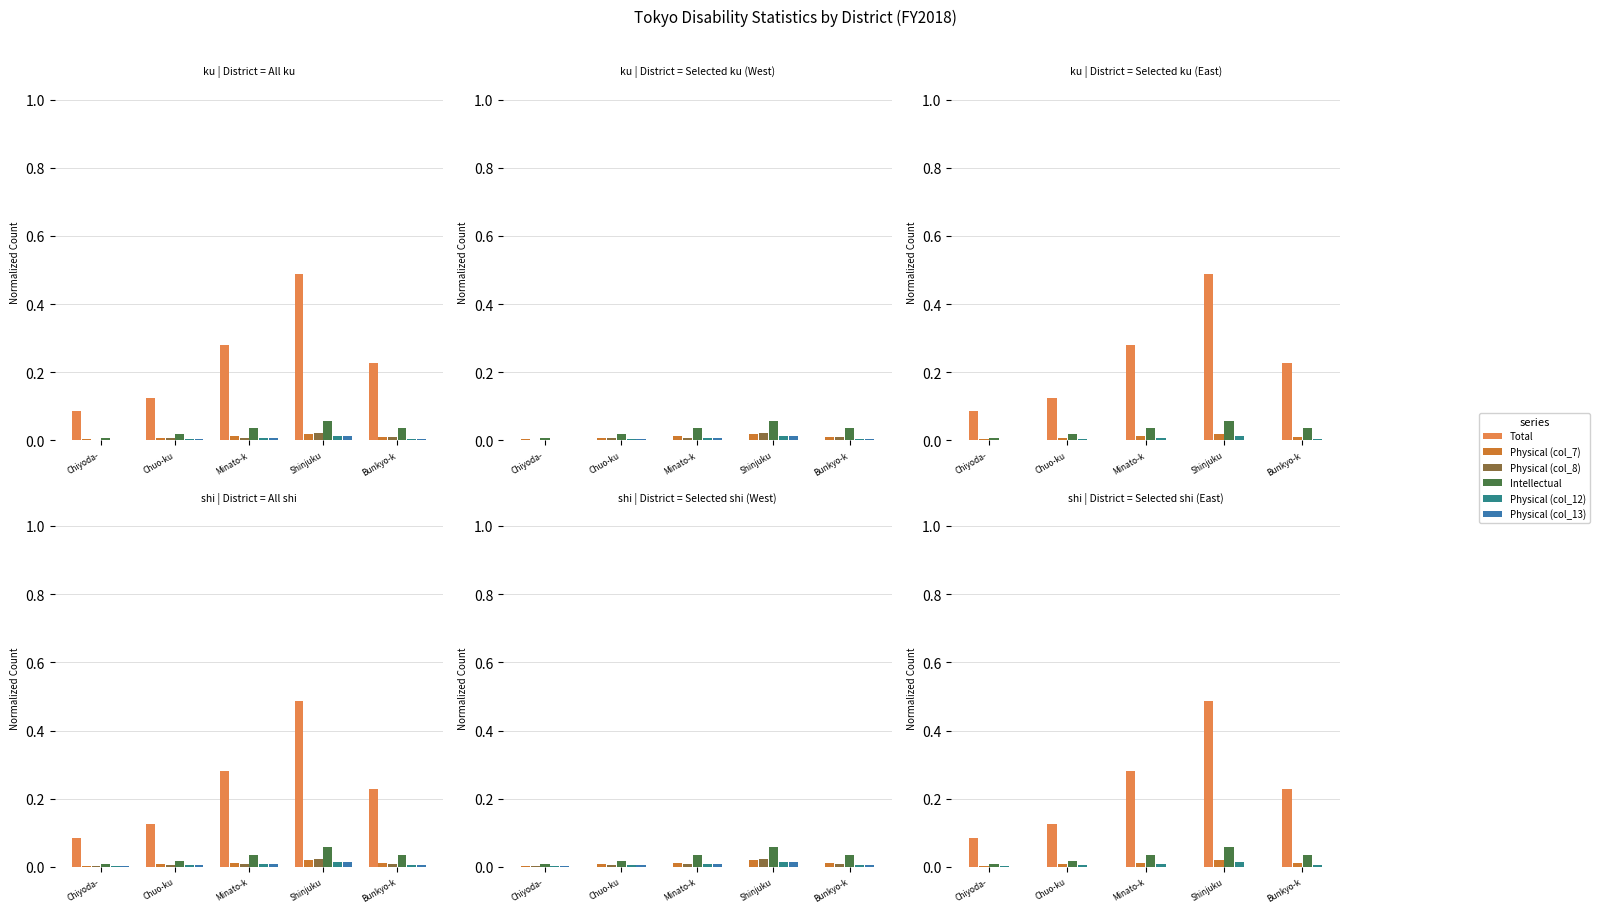

Which series has the widest spread of values?

Total